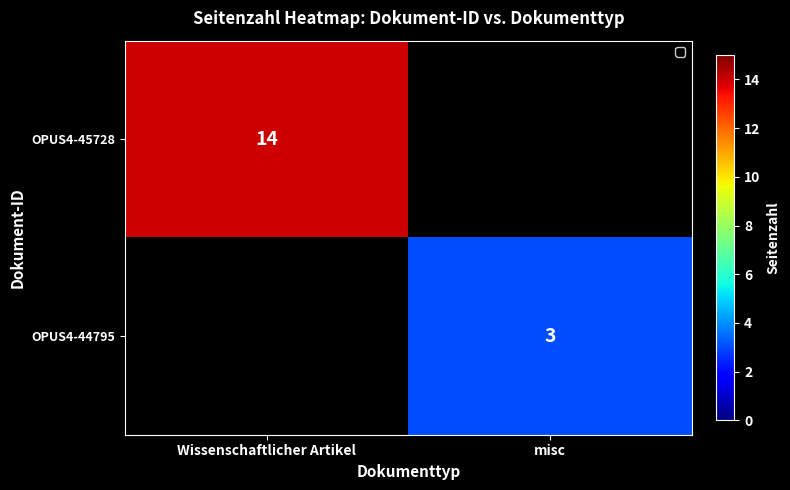

Is the value of OPUS4-45728 at Wissenschaftlicher Artikel greater than the value of OPUS4-44795 at misc?

Yes